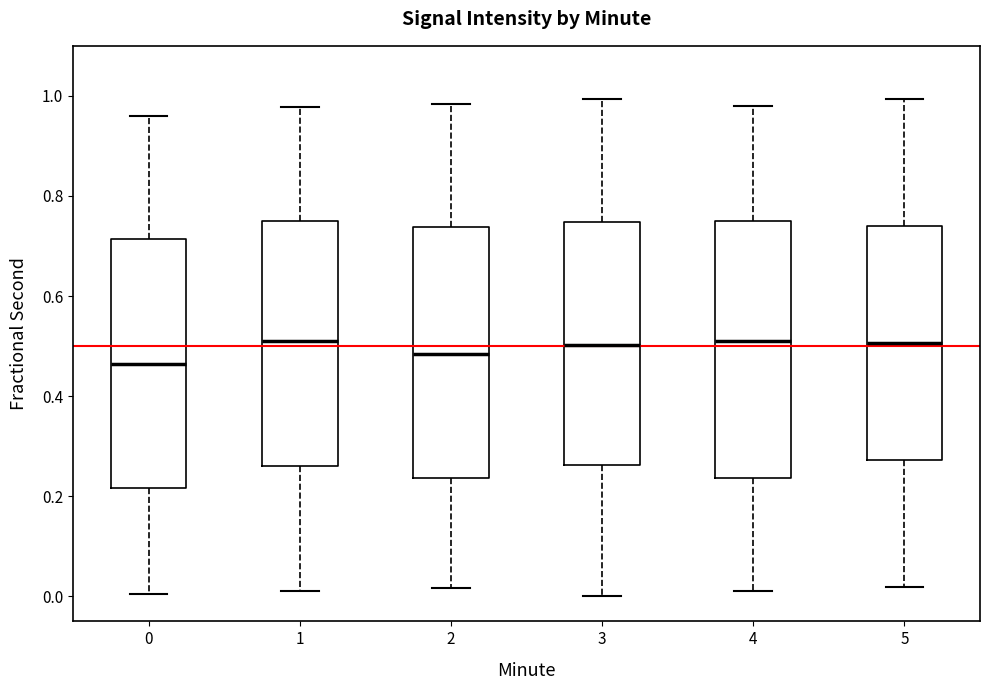

Where does the upper whisker of the box at x = 3 end on the y-axis? The values are not printed on the chart, so give them approximately, as read against the axis.

1.00